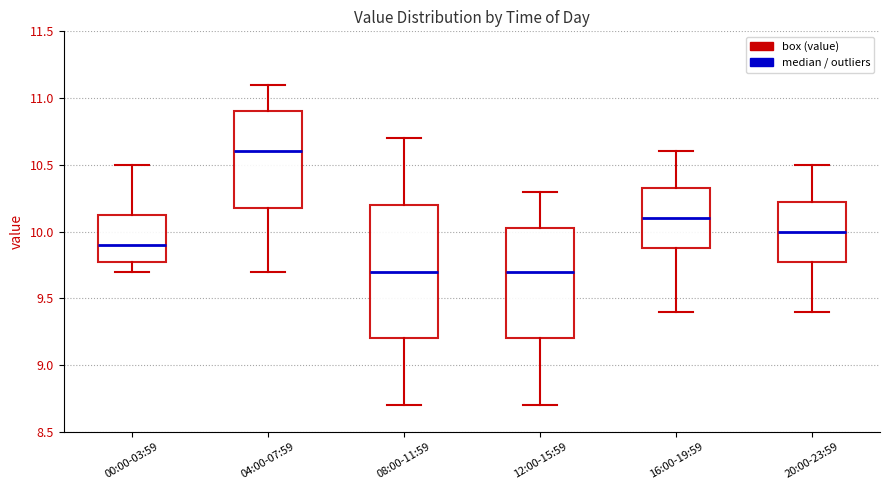

Where does the upper whisker of the box for 20:00-23:59 end on the y-axis? The values are not printed on the chart, so give them approximately, as read against the axis.

10.50